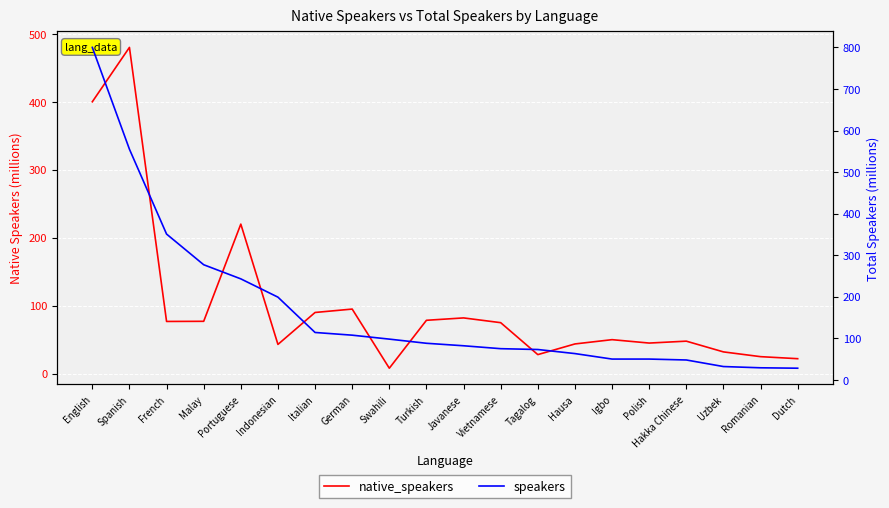

True or false: speakers and native_speakers cross at least once.

False